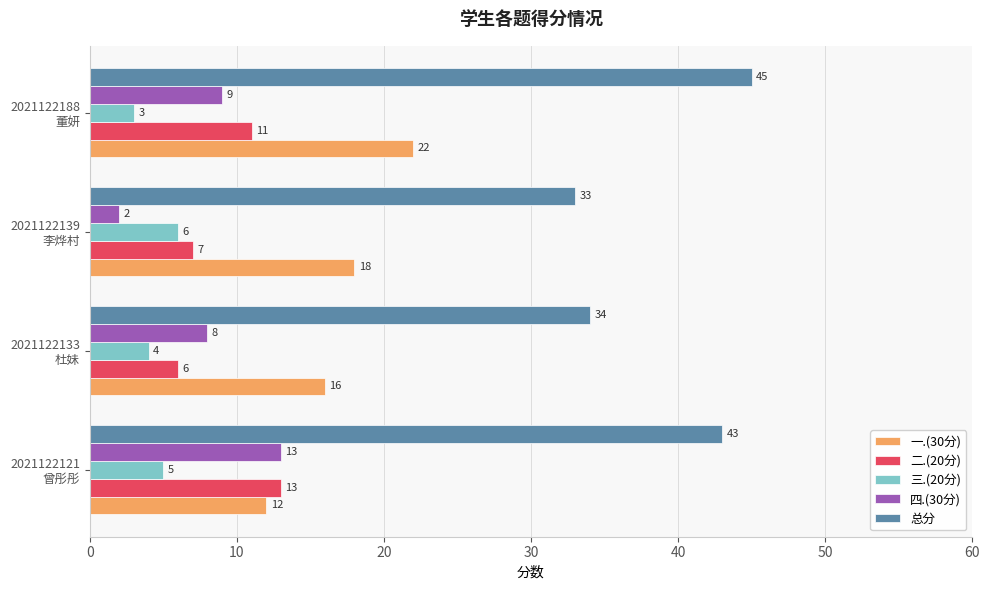

What is the difference between the maximum and minimum values in the 四.(30分) series?

11